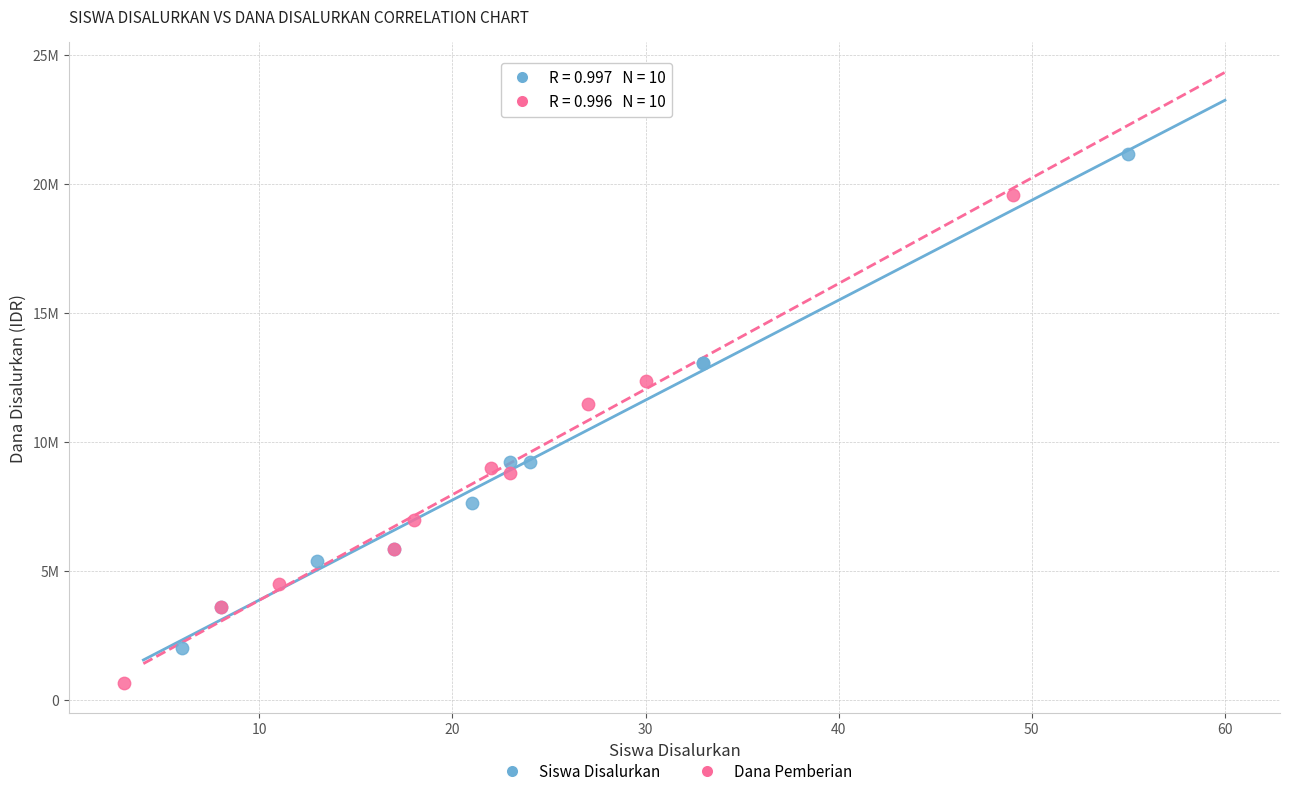

What are all the series names shown in the legend?

Siswa Disalurkan, Dana Pemberian